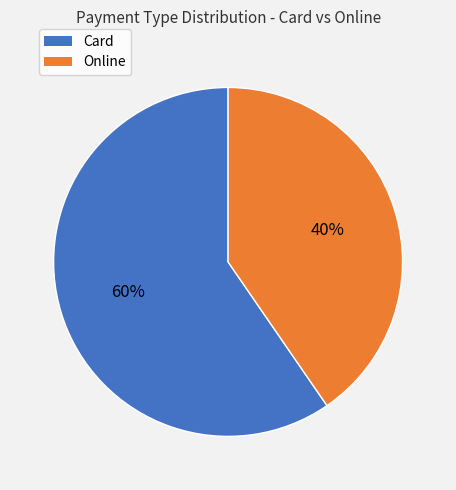

Count the number of slices in the pie.

2